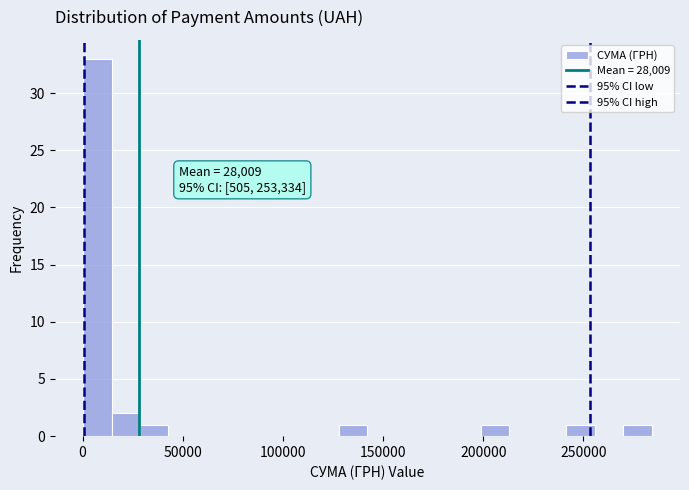

Read against the x-axis, roughly where is the centre of the tallest bar?

5000